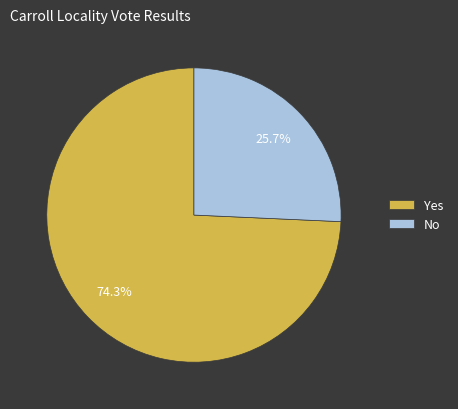

What percentage do No and Yes together represent?

100.0%